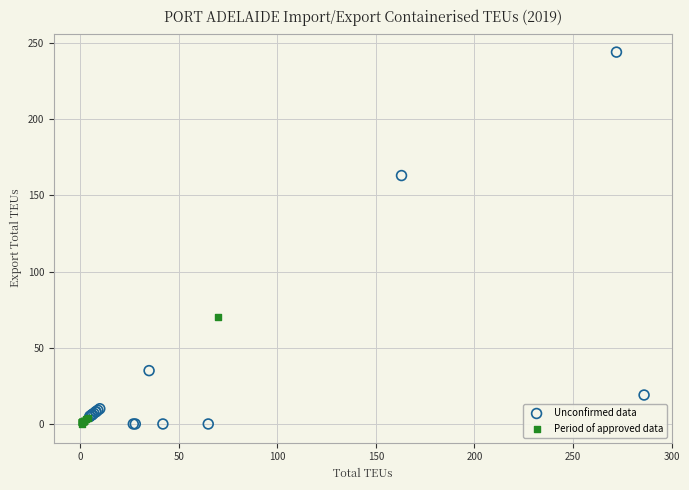

Which series has the widest spread of Y values?

Unconfirmed data